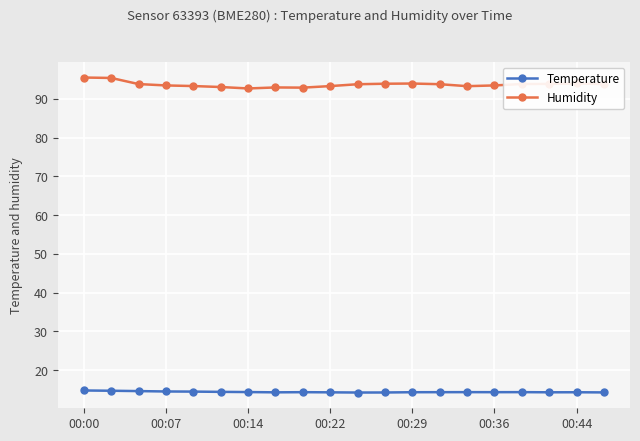

List the series in order of their peak value, highest first.

Humidity, Temperature